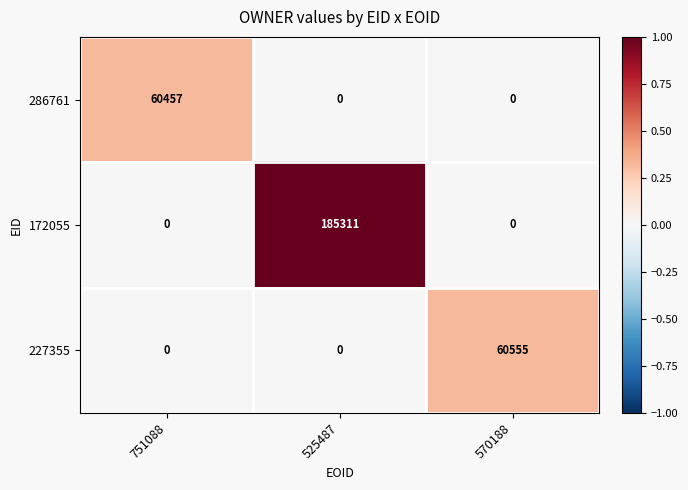

What is the greatest value displayed?

185311